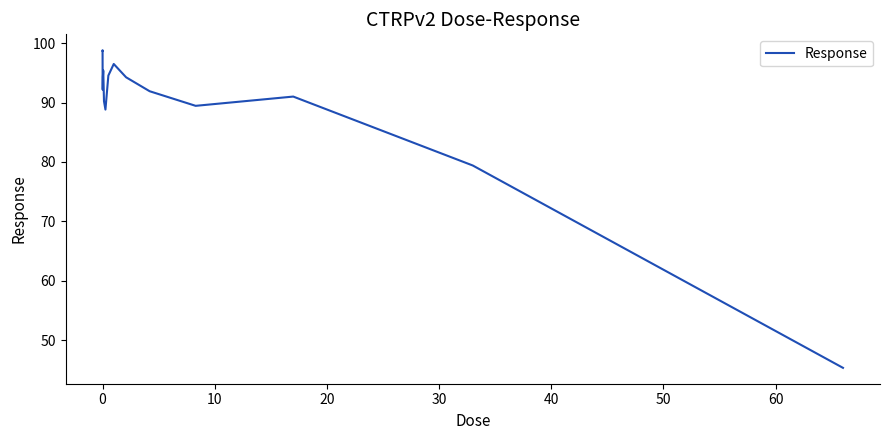

What is the difference between the maximum and minimum values?

53.5